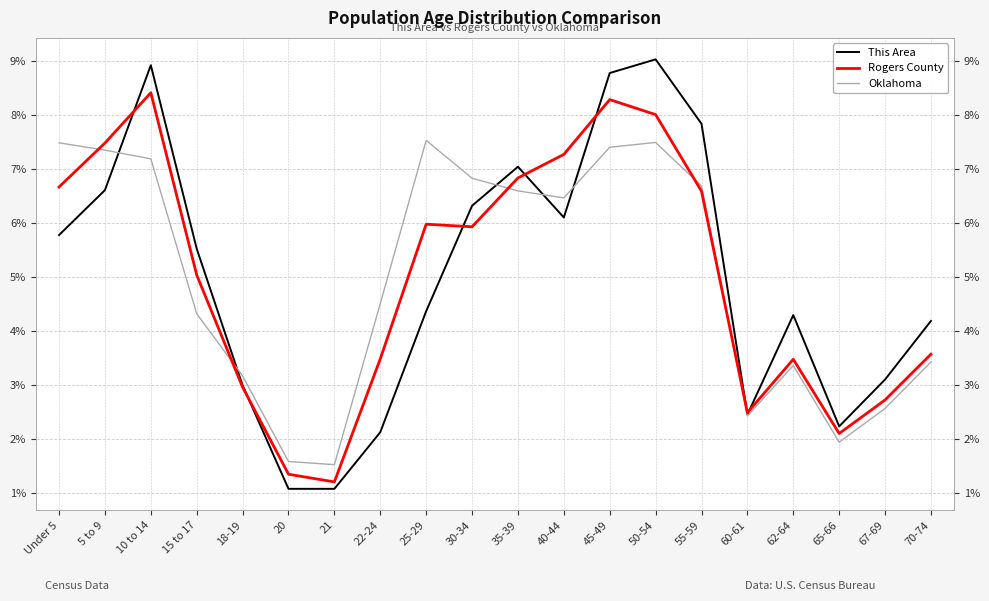

What is the total value across all series at 40-44?

19.9